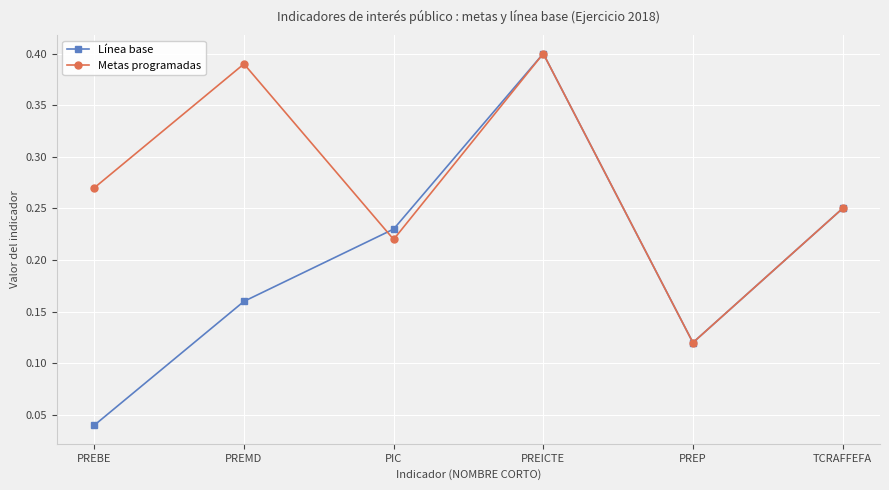

What is the sum of all Metas programadas values?

1.7